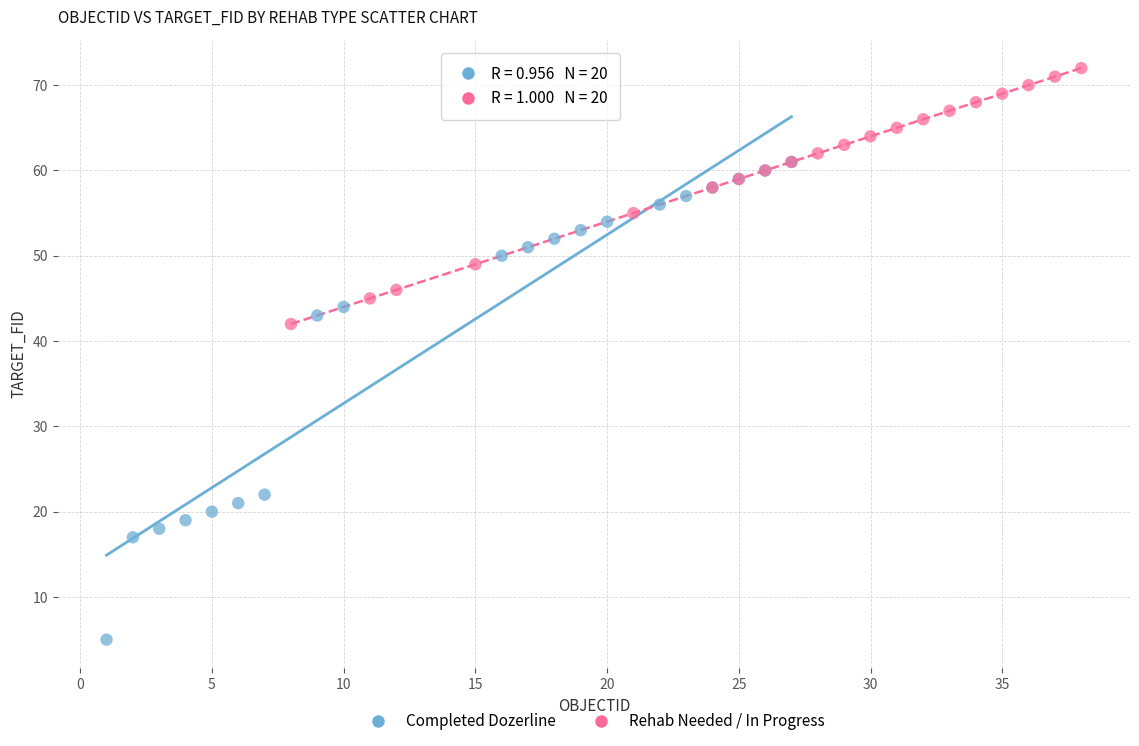

Which series has the largest Y range (max minus min)?

Completed Dozerline